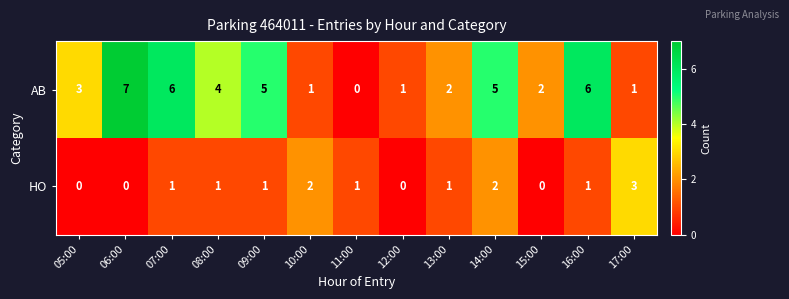

The AB series shows 5 at 14:00. True or false?

True